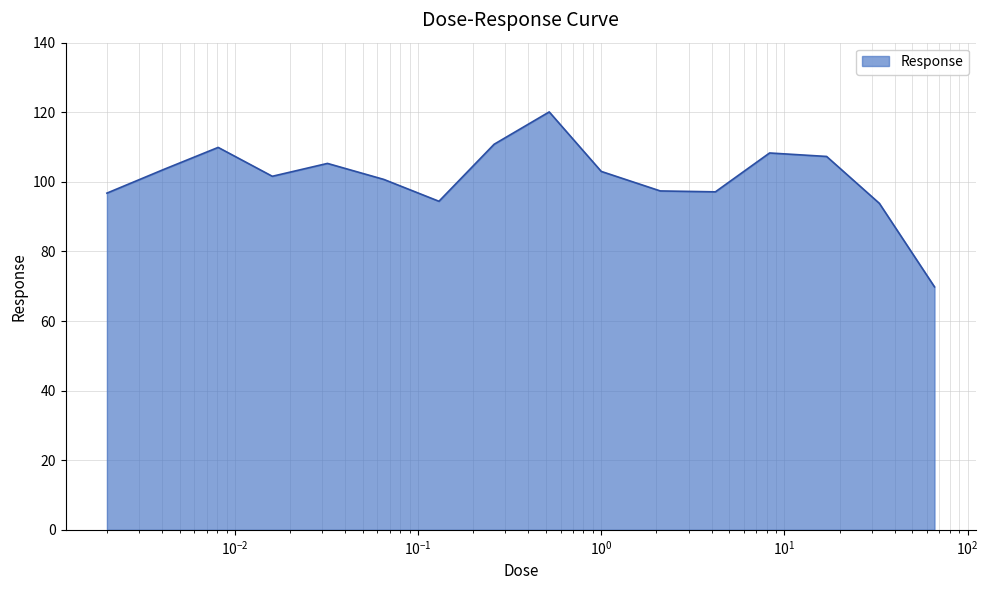

What is the difference between the maximum and minimum values?

50.3